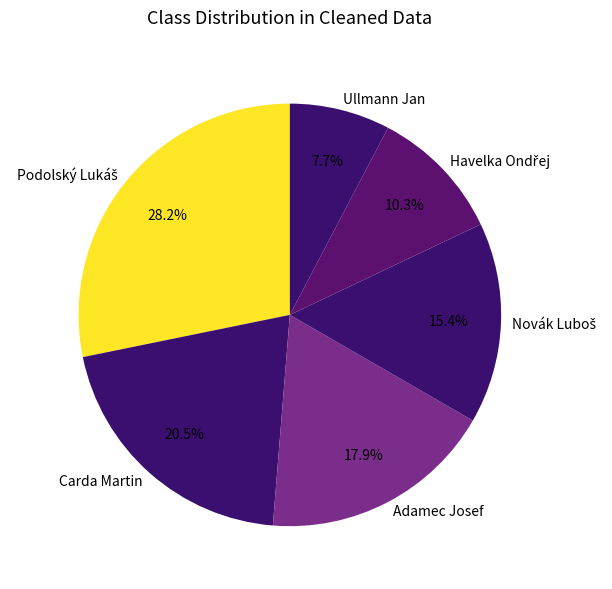

To the nearest percent, what is the average slice percentage?

17%